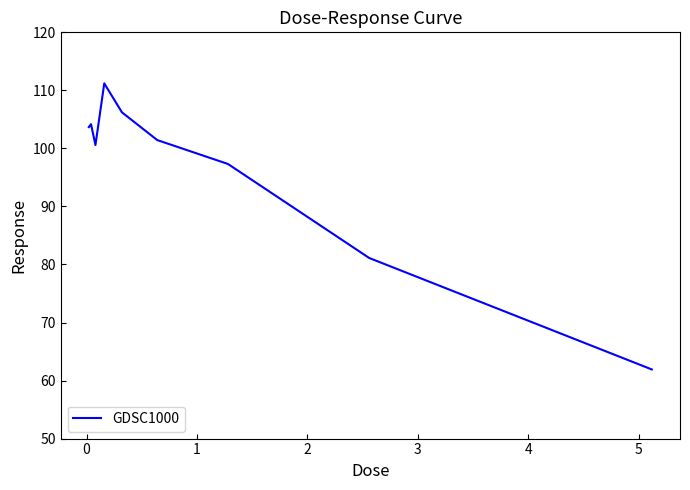

What is the smallest value displayed?

61.9